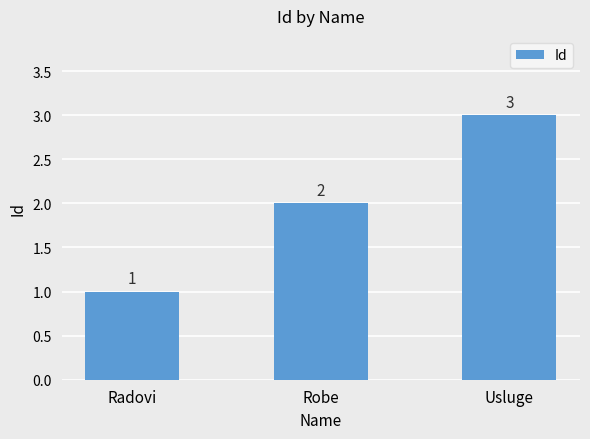

Reading right to left, what are all the values shown in this chart?

Usluge=3	Robe=2	Radovi=1